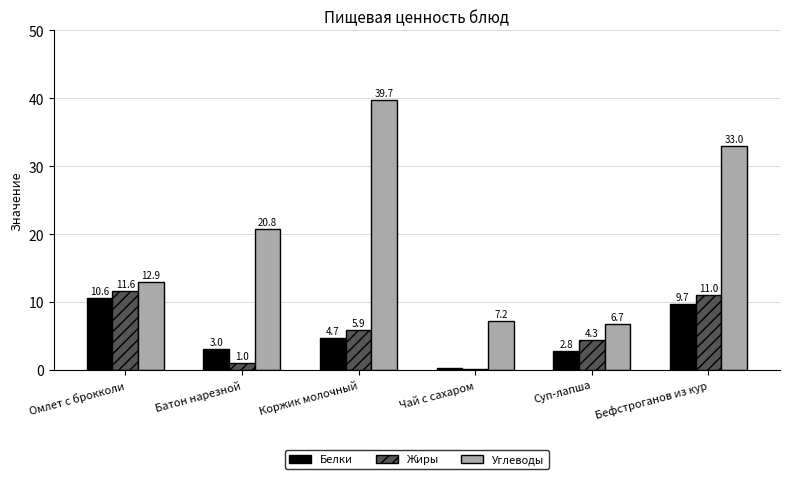

The Белки series shows 10.6 at Омлет с брокколи. True or false?

True